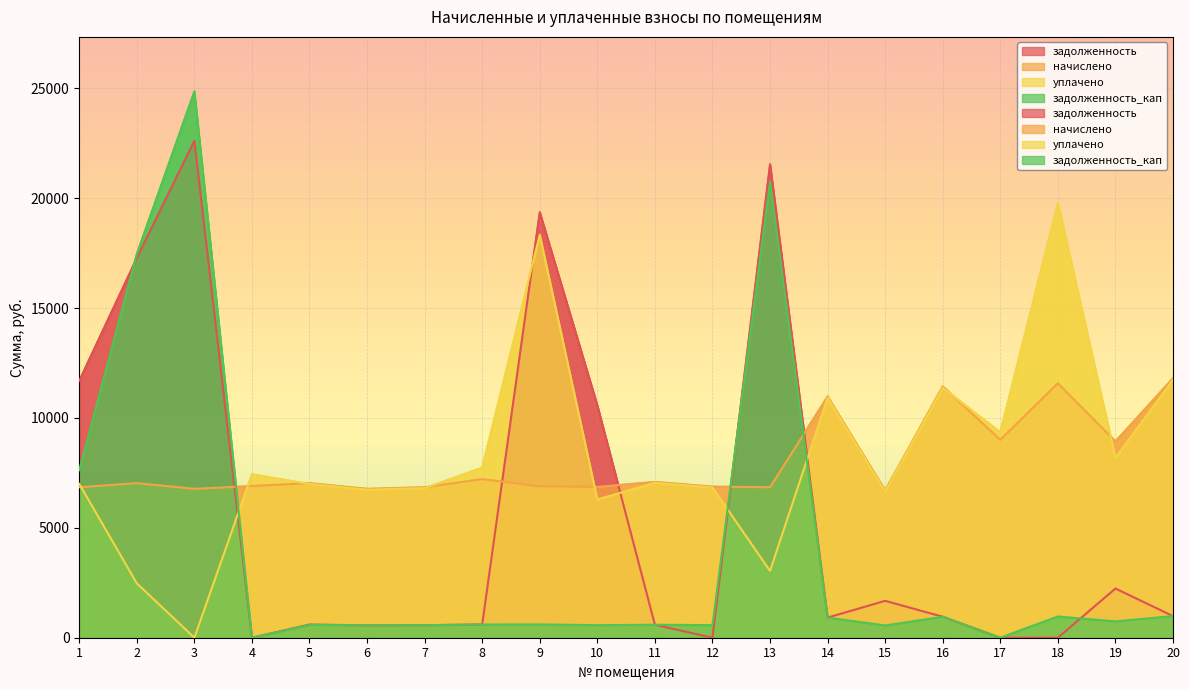

Reading left to right, extract all data points from this chart.

задолженность: 11687.7	17270.8	22609.2	0.0	600.3	564.5	570.5	601.9	19358.3	10571.7	590.7	0.0	21540.8	915.6	1677.9	953.8	0.0	0.0	2237.5	984.5
начислено: 6845.9	7031.6	6774.4	6903.0	7031.6	6774.4	6845.9	7217.5	6888.7	6860.2	7088.9	6874.4	6845.9	10976.3	6703.0	11433.6	9004.0	11576.5	8932.6	11805.2
уплачено: 7000.0	2476.2	0.0	7439.0	6991.3	6735.5	6806.6	7736.2	18332.3	6288.5	7048.2	6835.0	3039.1	10913.3	6659.1	11368.0	9349.5	19771.5	8181.3	11736.2
задолженность_кап: 7622.9	17452.9	24850.7	0.0	586.0	564.5	570.5	601.5	606.7	571.7	590.7	572.9	20739.2	914.7	558.6	952.8	0.0	965.6	744.4	984.5